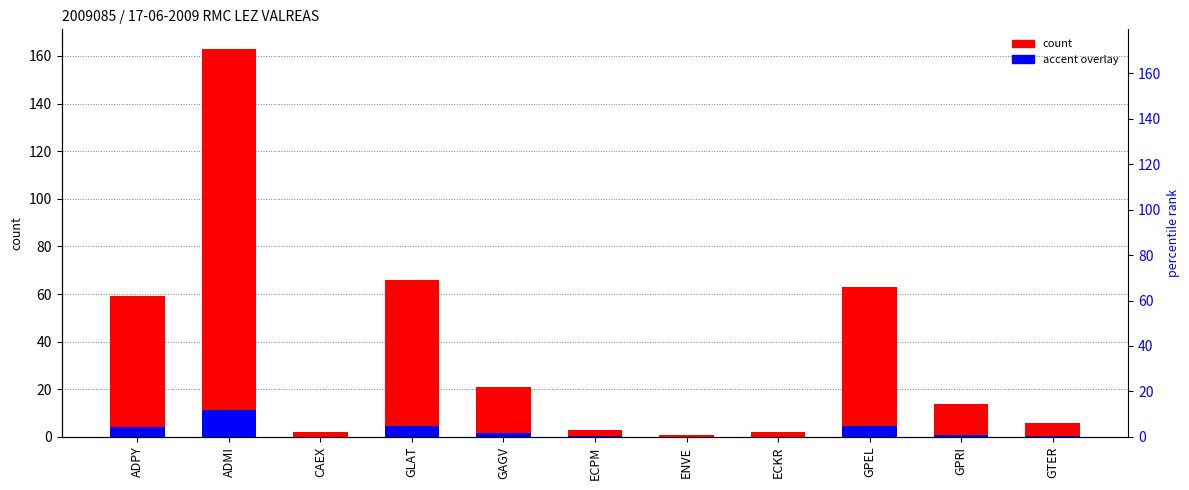

List the series in order of their overall mean, highest first.

count, accent overlay